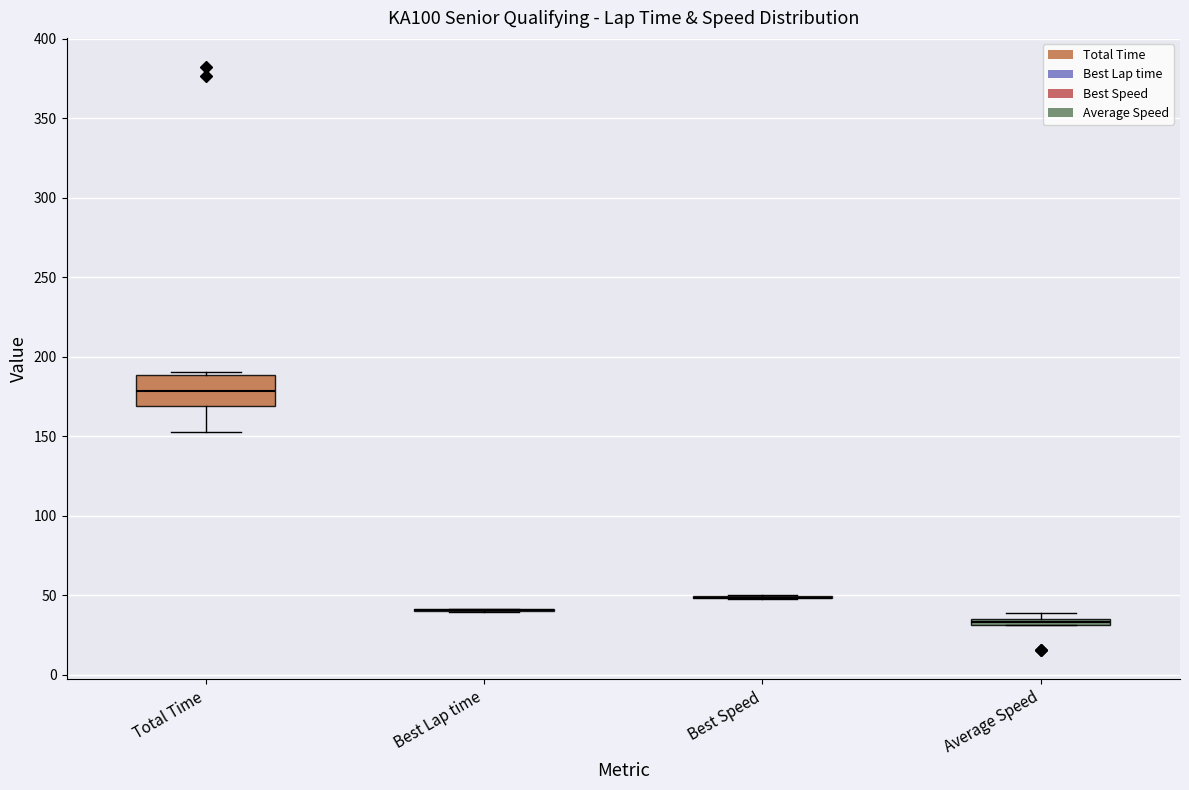

Comparing the boxes themselves (not the whiskers), which one is the tallest?

Total Time